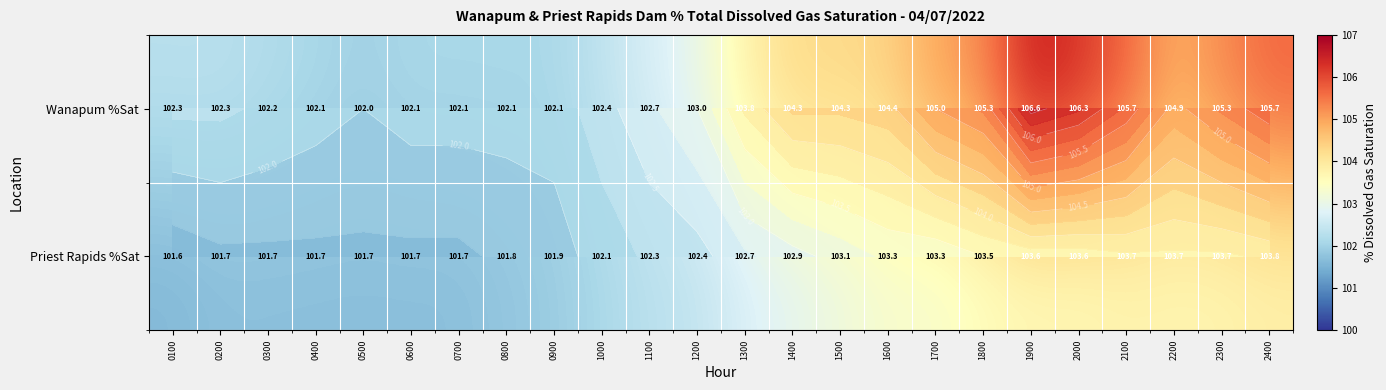

The Priest Rapids %Sat series shows 101.7 at 0600. True or false?

True